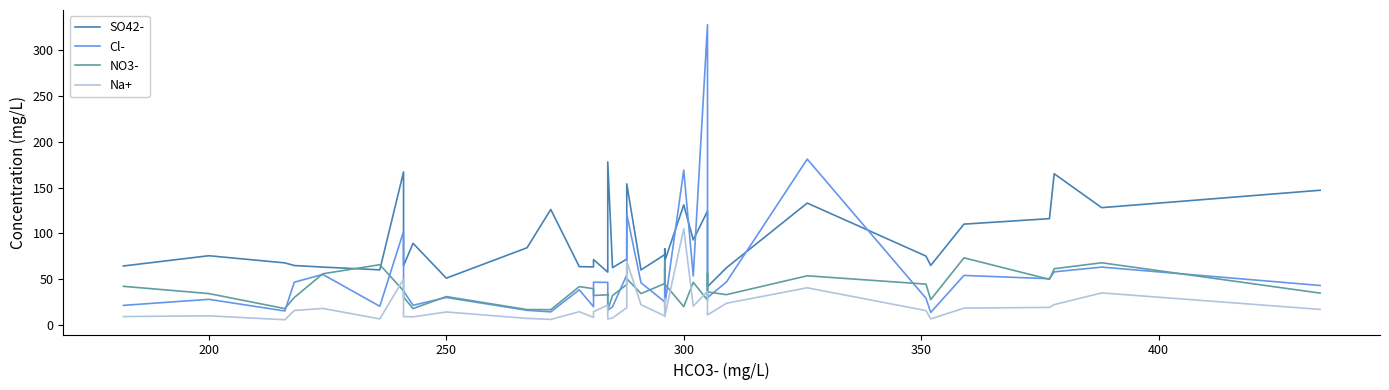

Which series has the largest total across all categories?

SO42-